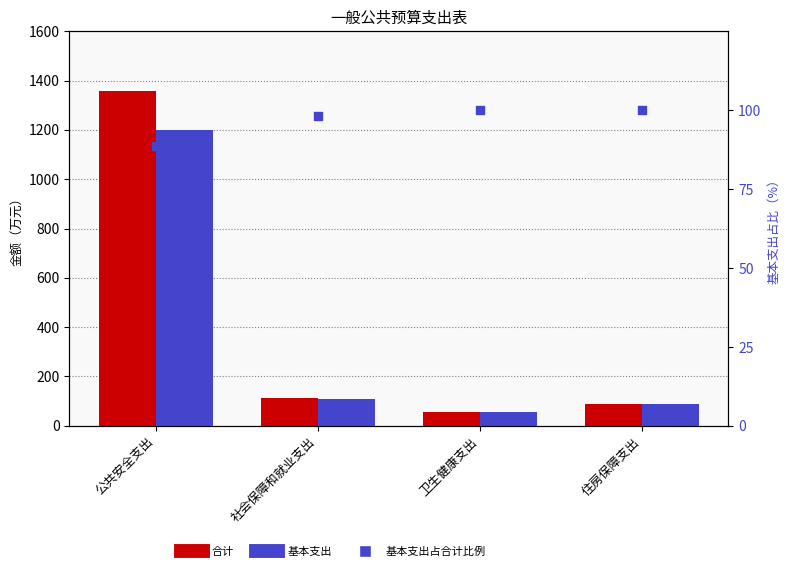

Which series reaches the maximum Y coordinate?

合计